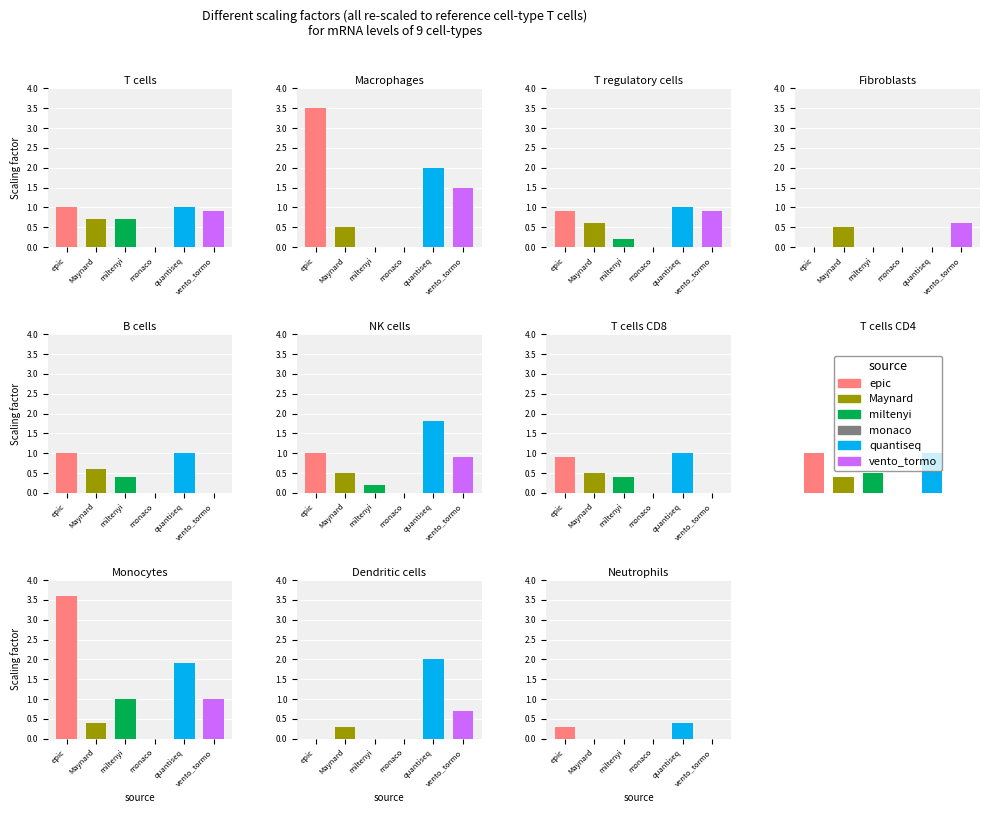

What is the value of the vento_tormo bar at the 6th from the left?

0.9